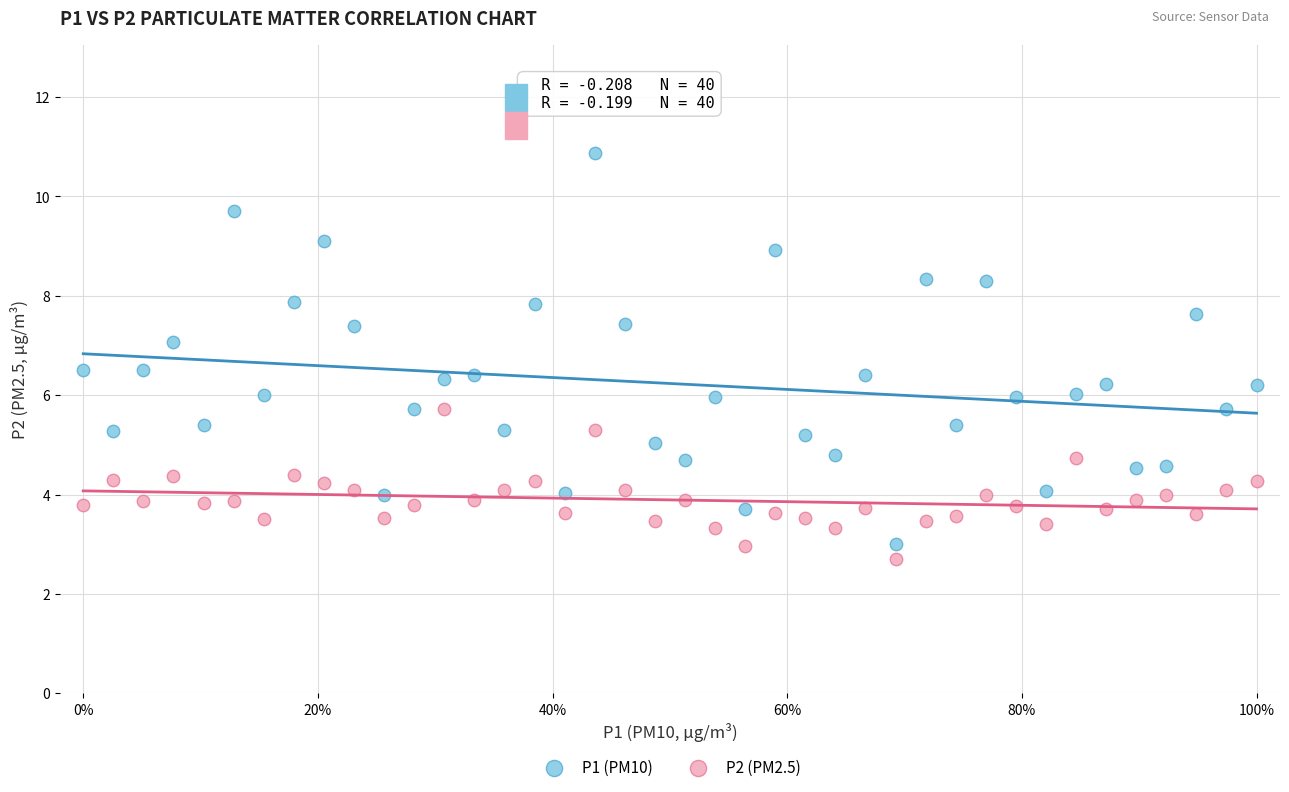

Which series contains the highest Y value?

P1 (PM10)